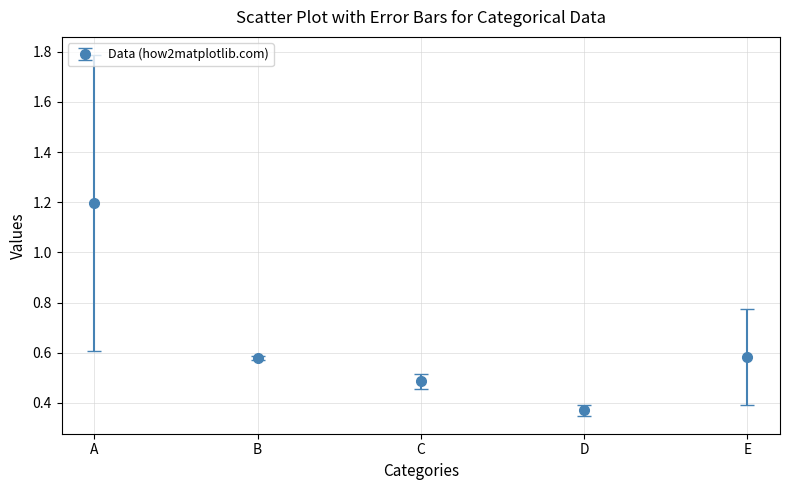

What is the change in value from A to B?

-0.6